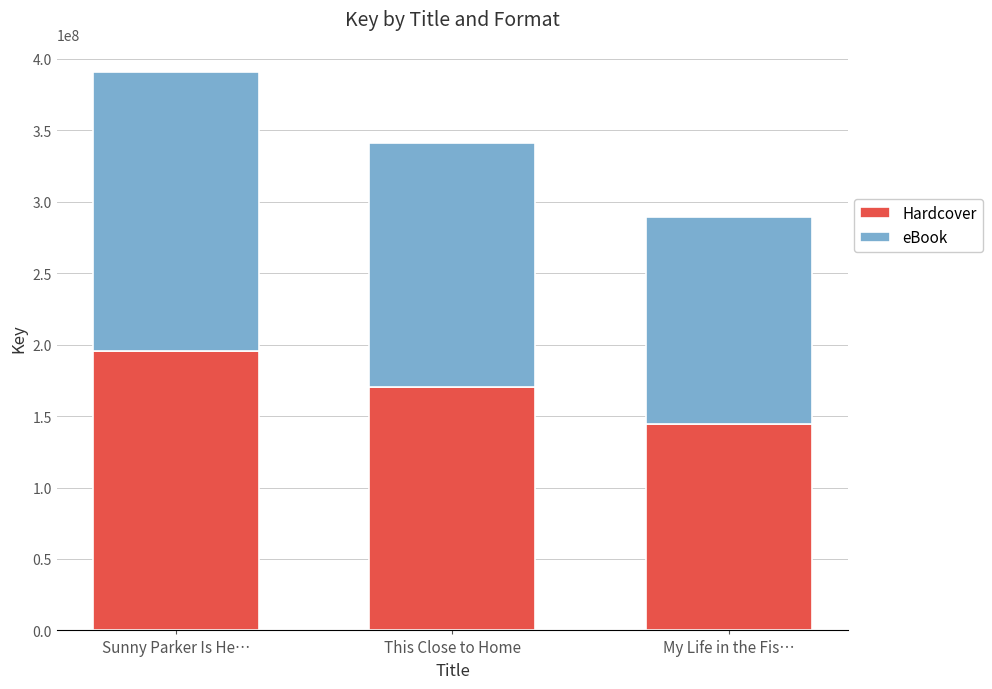

What is the value of the Hardcover bar at the 2nd from the left?

170422344